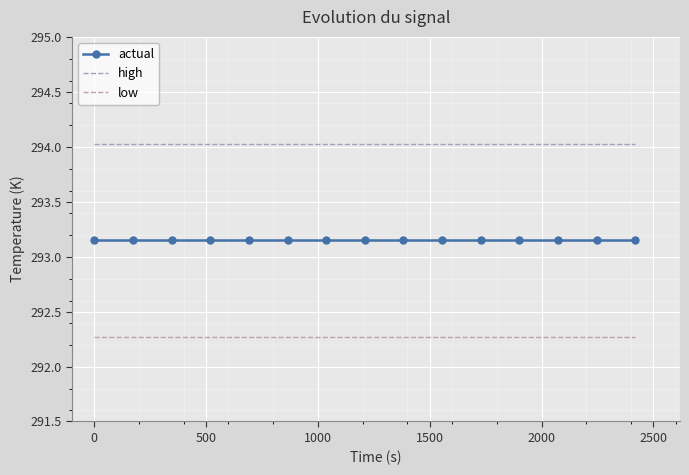

What are all the series names shown in the legend?

actual, high, low